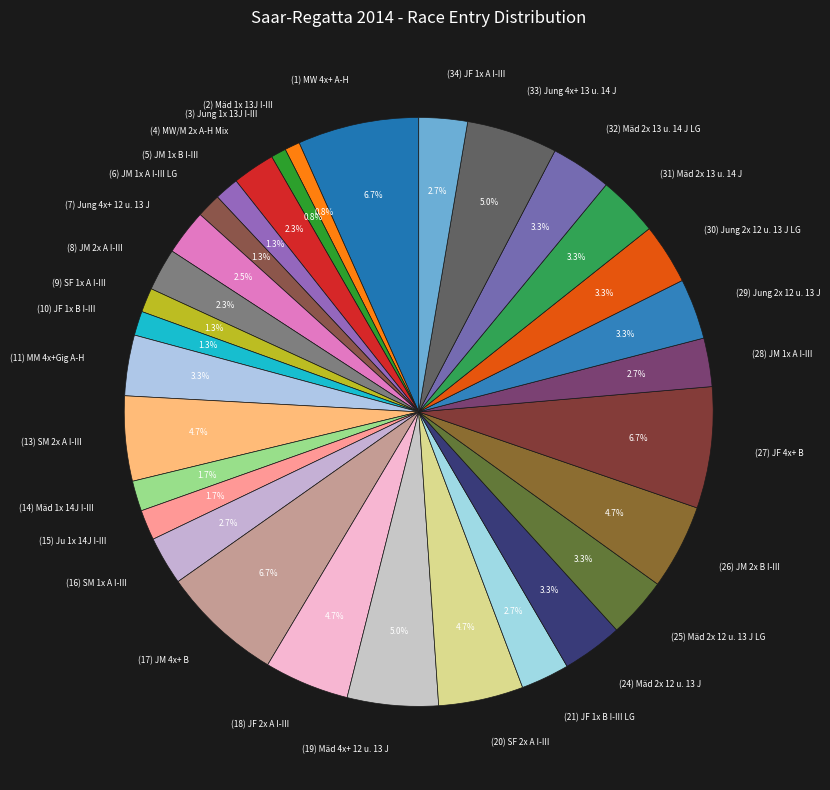

Is (17) JM 4x+ B the majority of the pie?

No